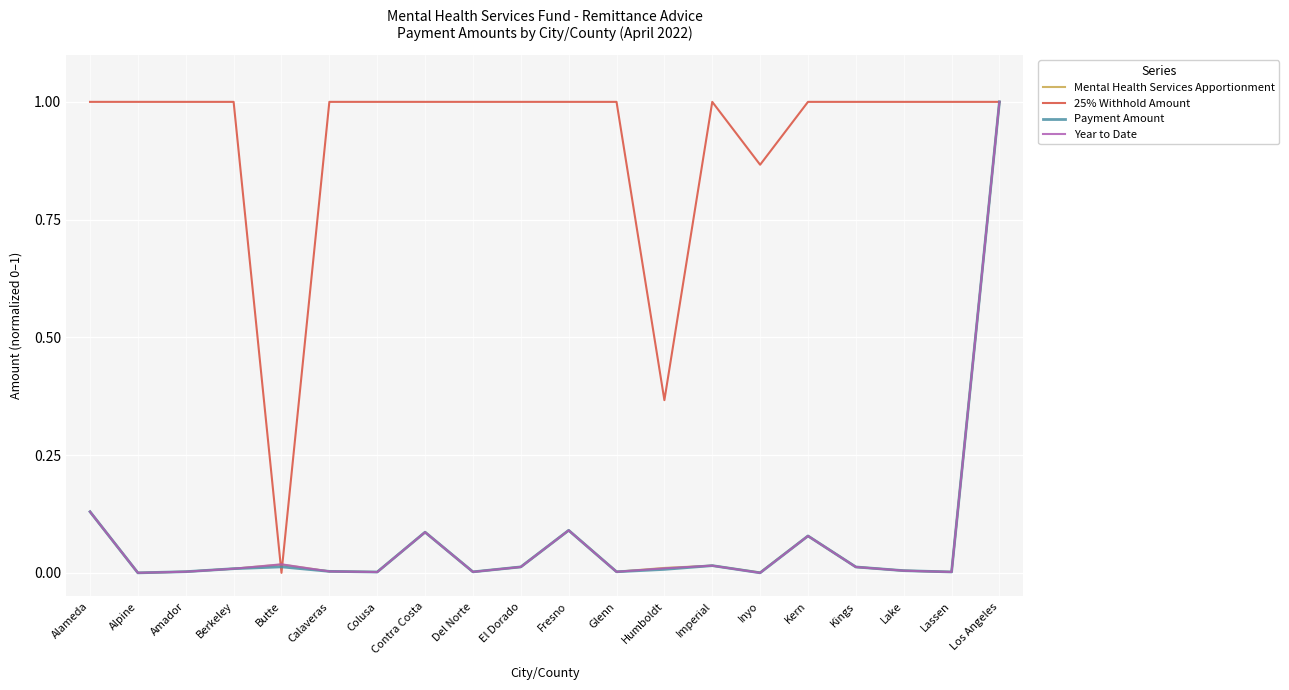

At which category is the sum across all series the highest?

Los Angeles